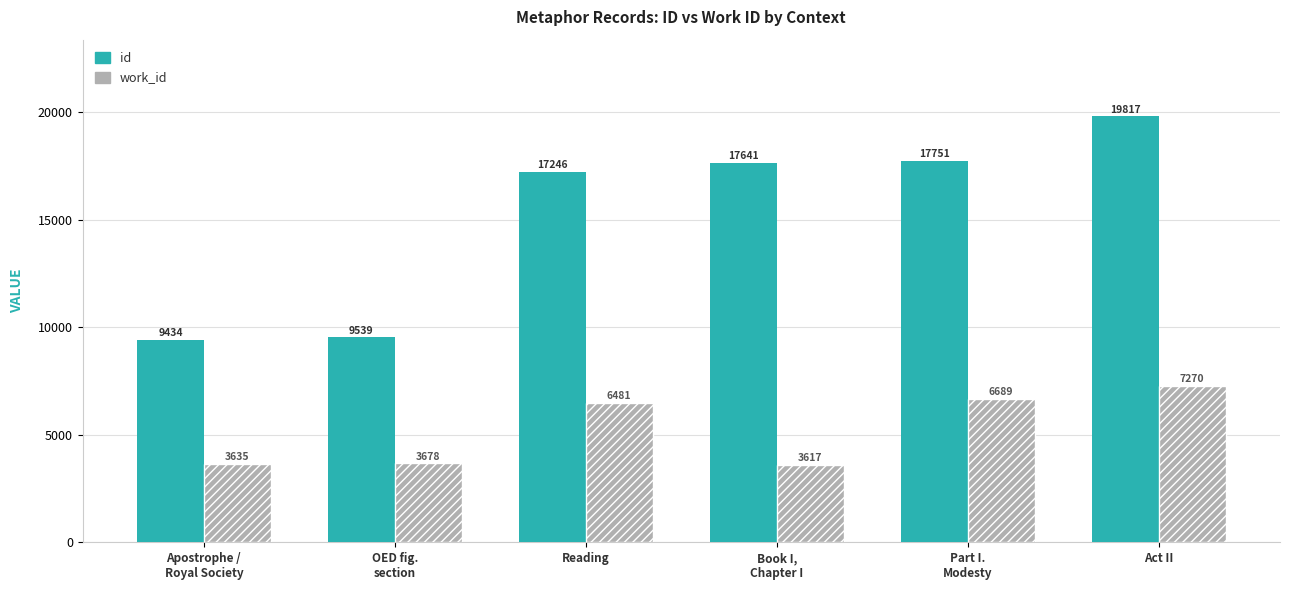

Rank the series by their average value, from highest to lowest.

id, work_id